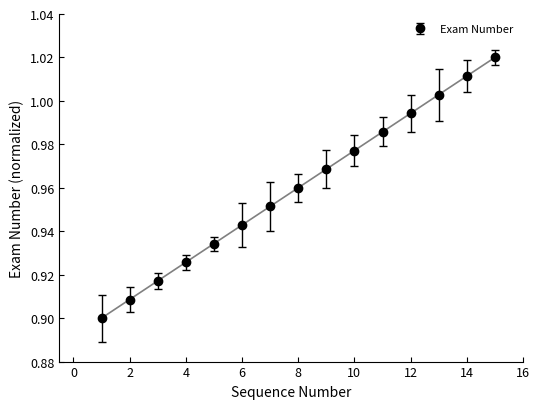

Does the chart have visible grid lines?

No